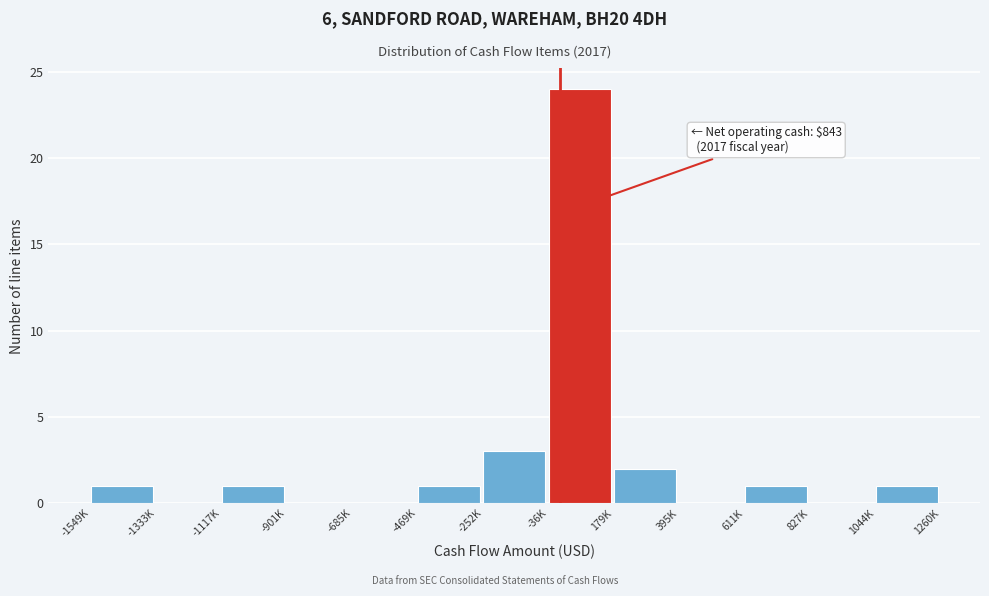

Reading left to right, what are all the values shown in this chart?

-1549K=1	-1333K=0	-1117K=1	-901K=0	-685K=0	-469K=1	-252K=3	-36K=24	179K=2	395K=0	611K=1	827K=0	1044K=1